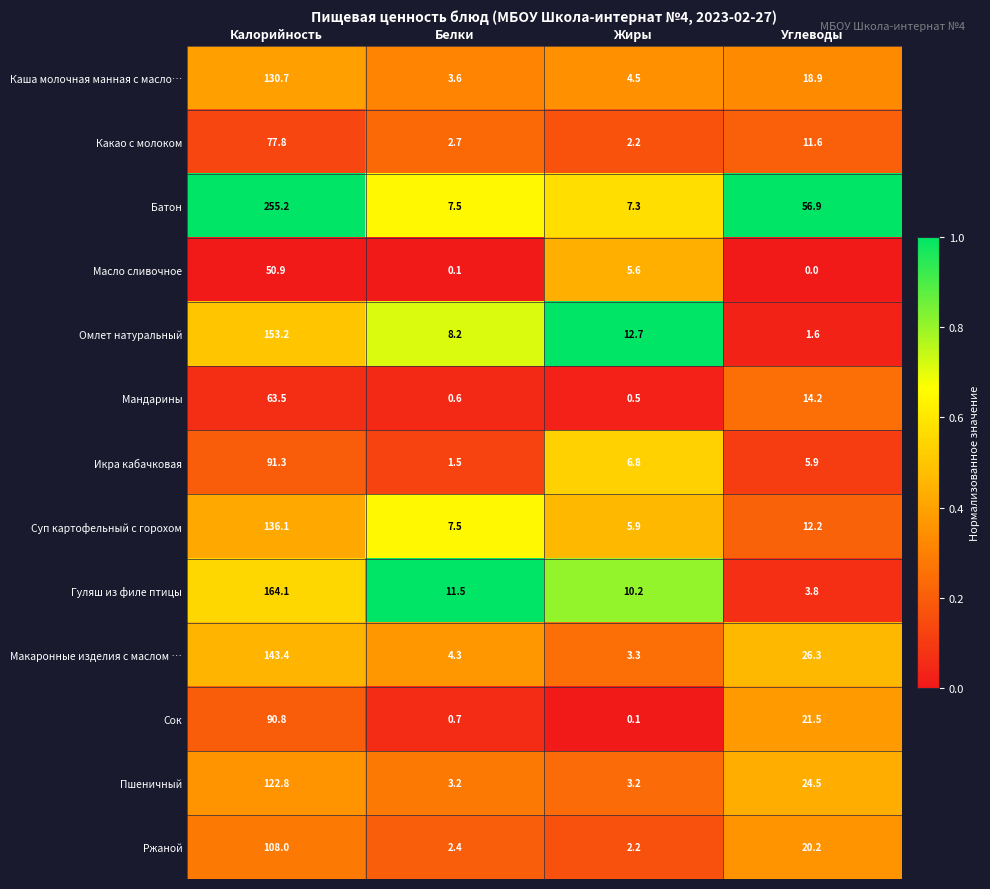

True or false: Икра кабачковая has a value of 38.5 at Калорийность.

False